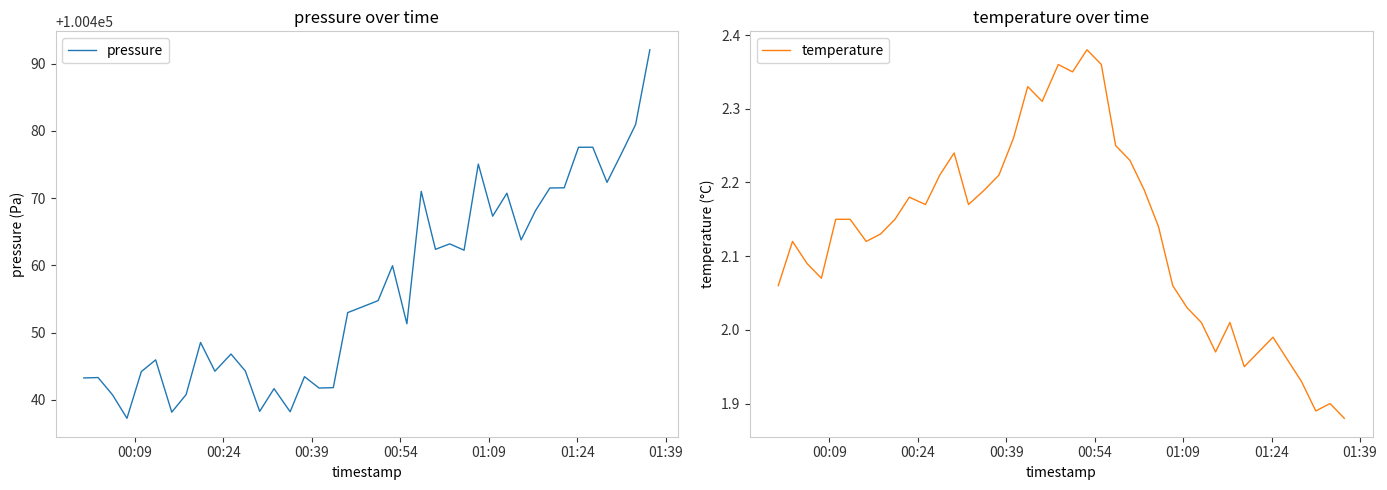

What is the highest value of the pressure series?

100492.1